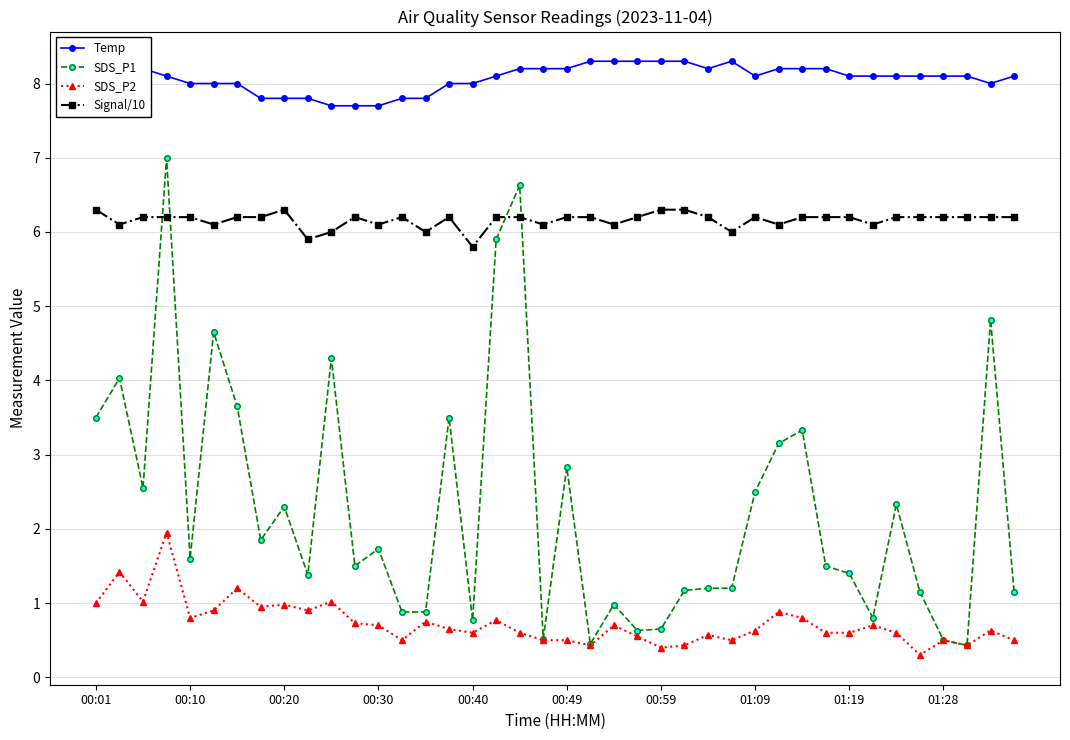

What is the approximate value of SDS_P1 at 14?

0.9